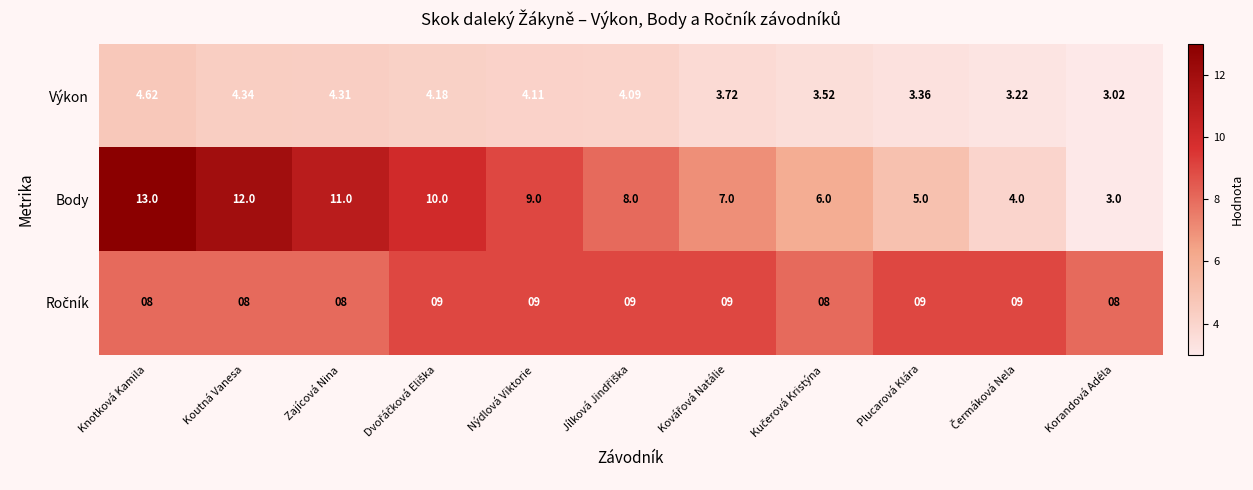

At which category is the sum across all series the highest?

Knotková Kamila